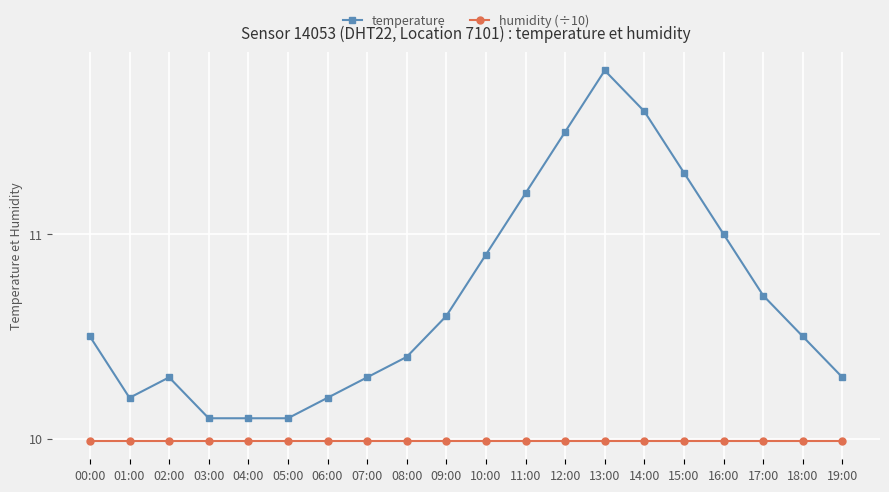

At 05:00, list the series in order from largest to smallest.

temperature, humidity (÷10)